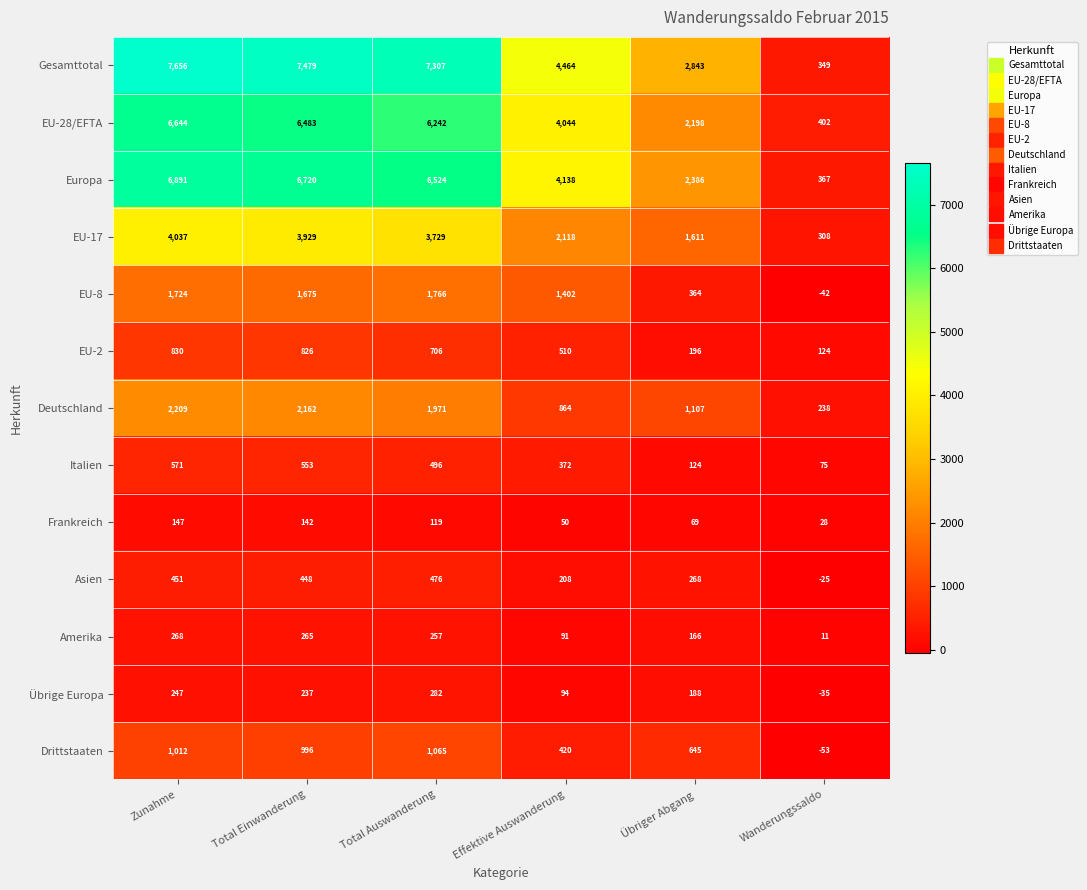

Which series has the largest total across all categories?

Gesamttotal